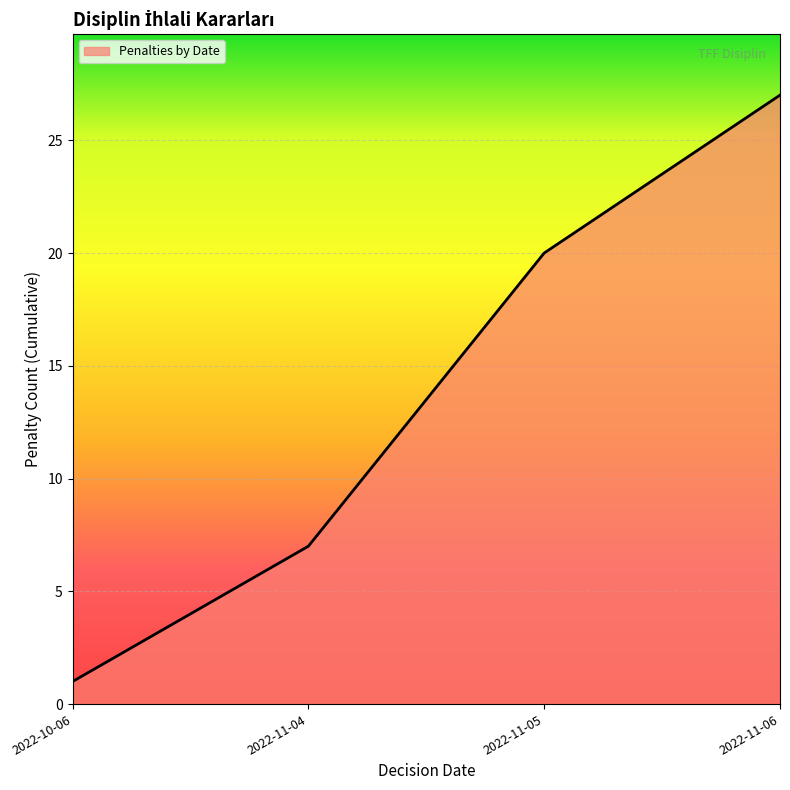

Reading left to right, extract all data points from this chart.

1	7	20	27